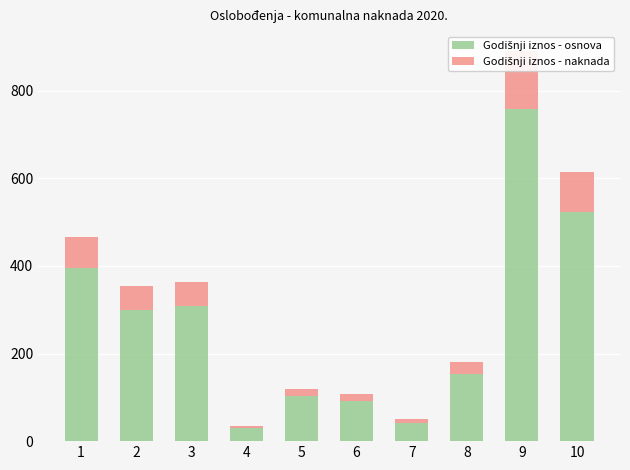

Is it true that Godišnji iznos - osnova equals 213.4 at 9?

False